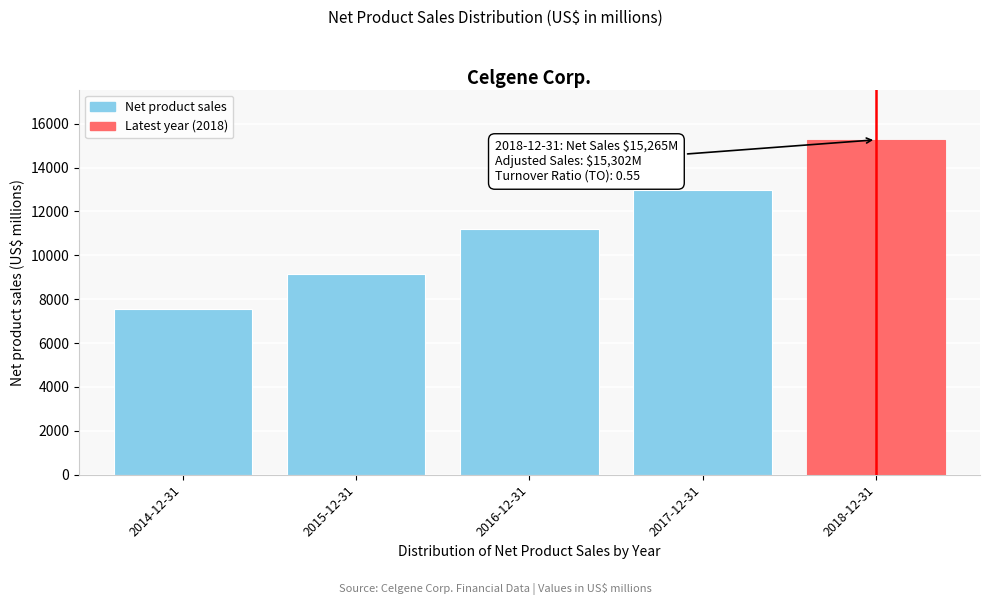

Reading left to right, extract all data points from this chart.

2014-12-31=7564	2015-12-31=9161	2016-12-31=11185	2017-12-31=12973	2018-12-31=15265